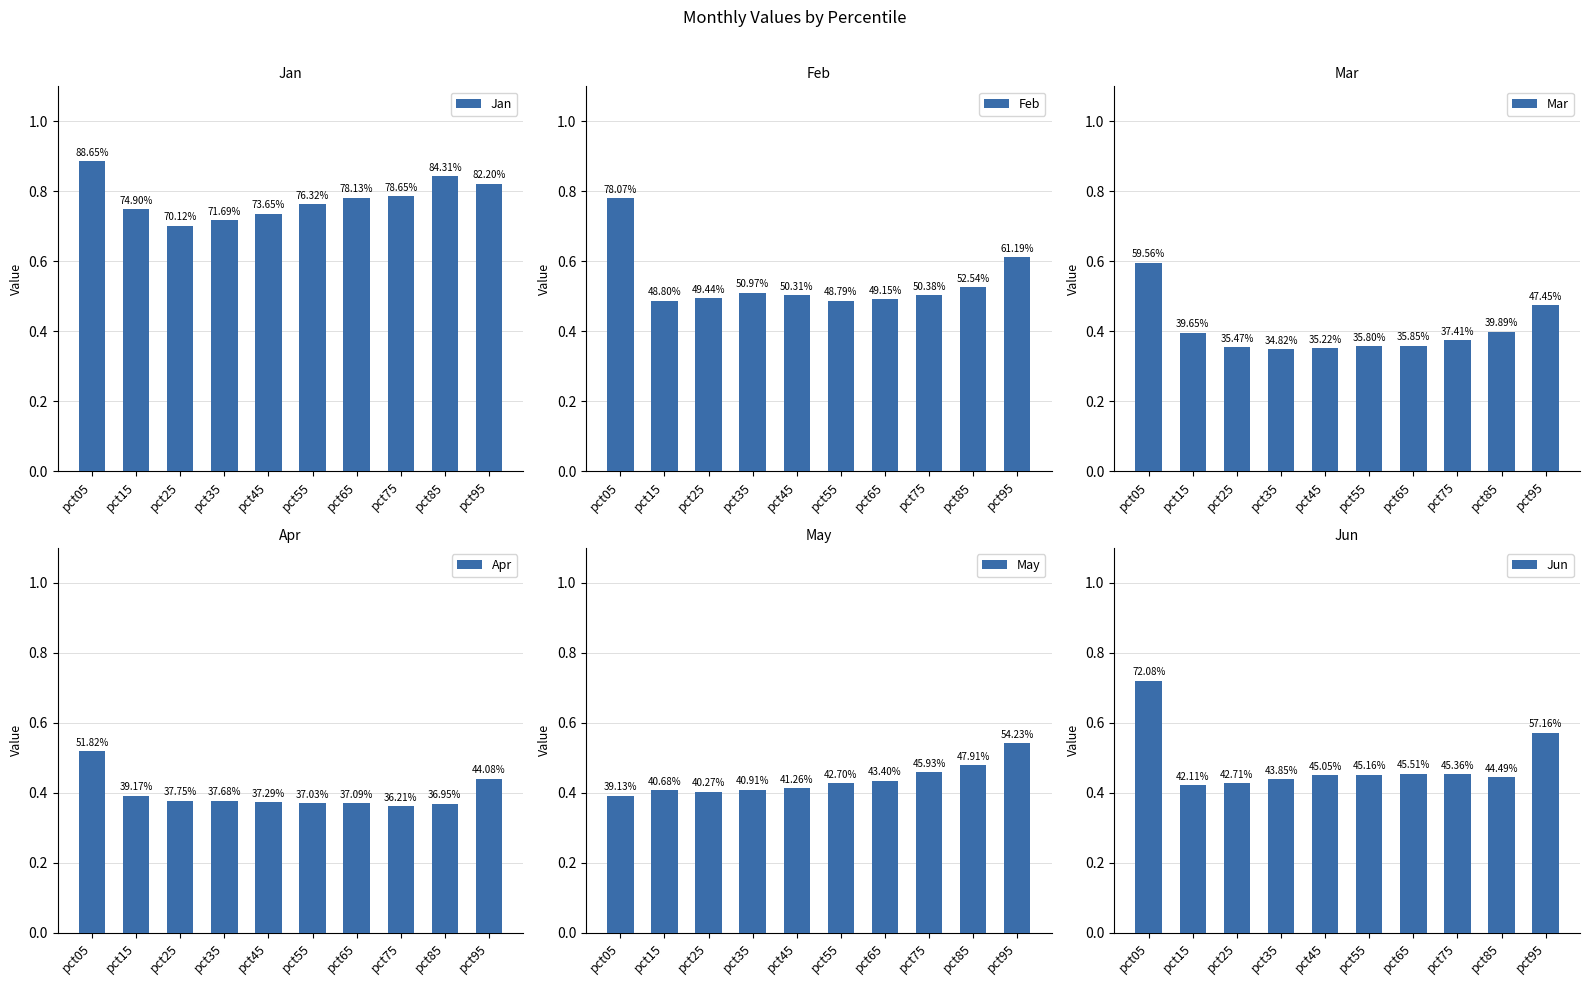

Rank the series by their maximum value, from highest to lowest.

Jan, Feb, Jun, Mar, May, Apr